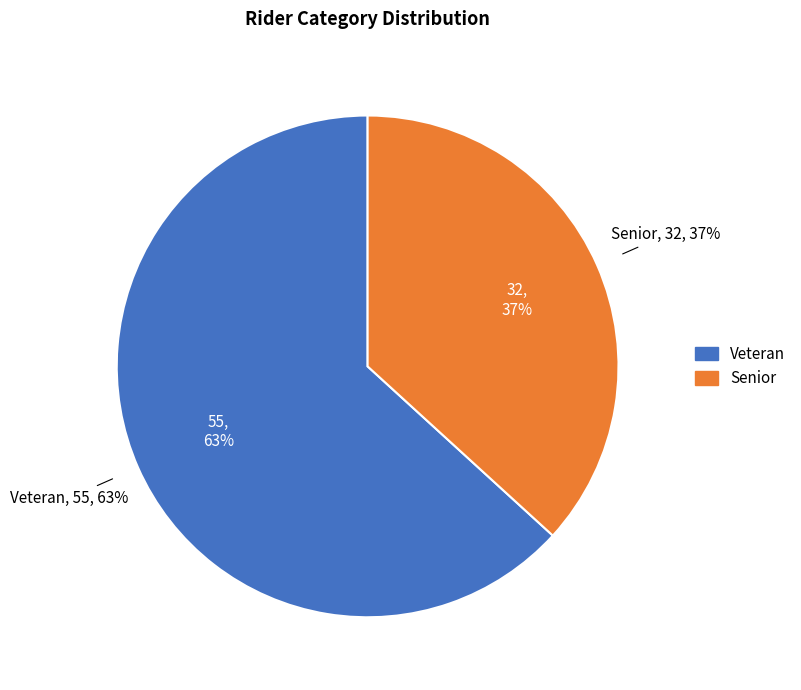

Combined, do Veteran and Senior account for over 50%?

Yes